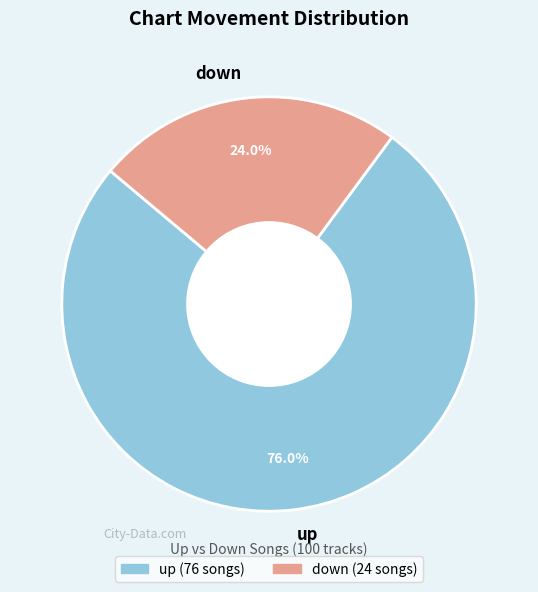

How much of the chart is everything except down?

76.0%